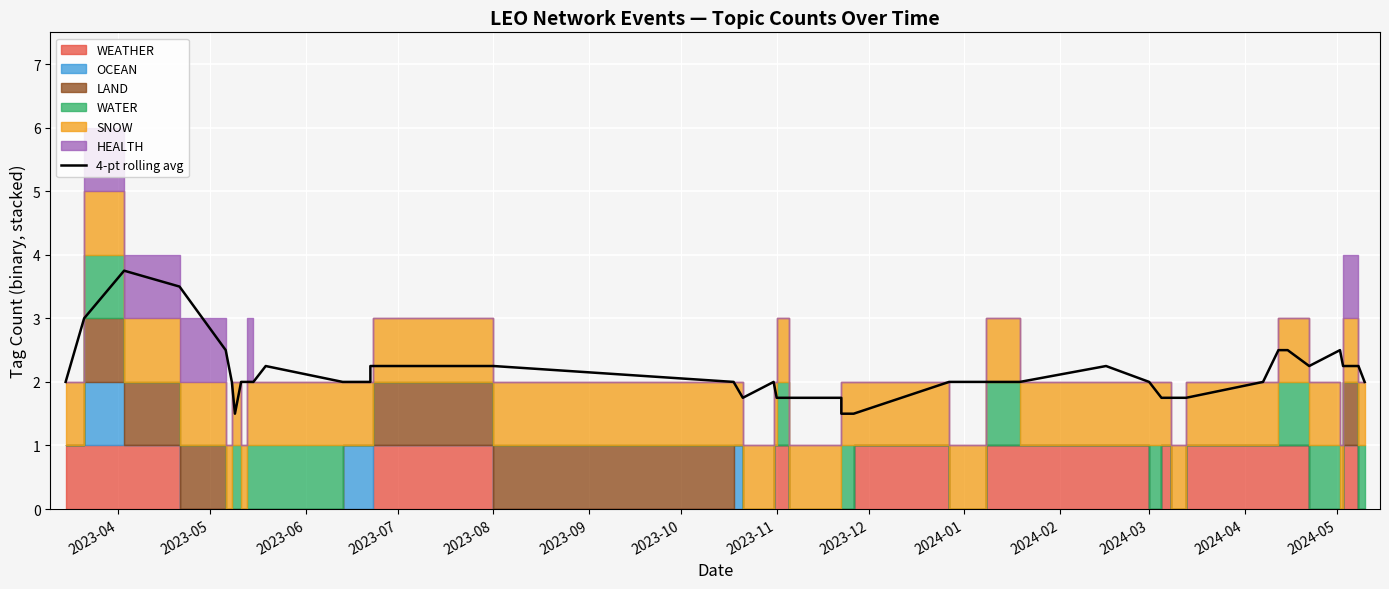

What is the label of the 5th point from the left?

2023-08